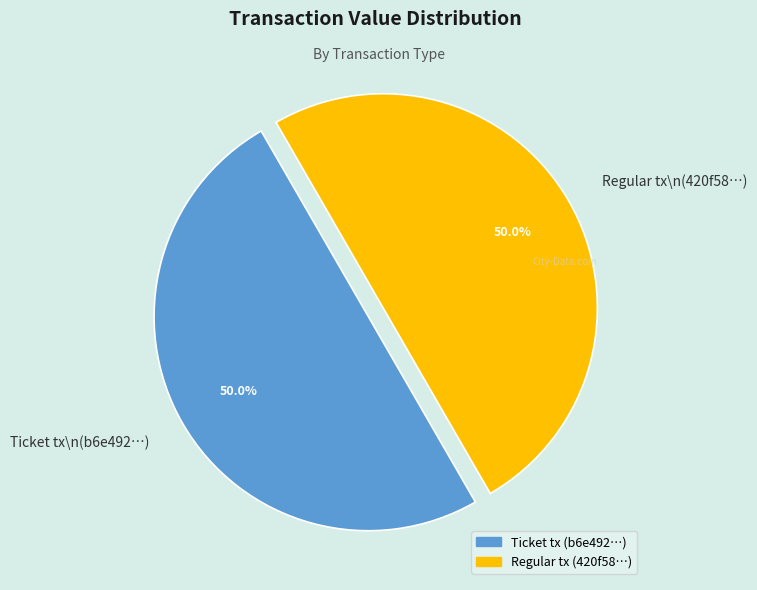

What is the ratio of the value at Ticket tx\n(b6e492…) to the value at Regular tx\n(420f58…)?

1.0